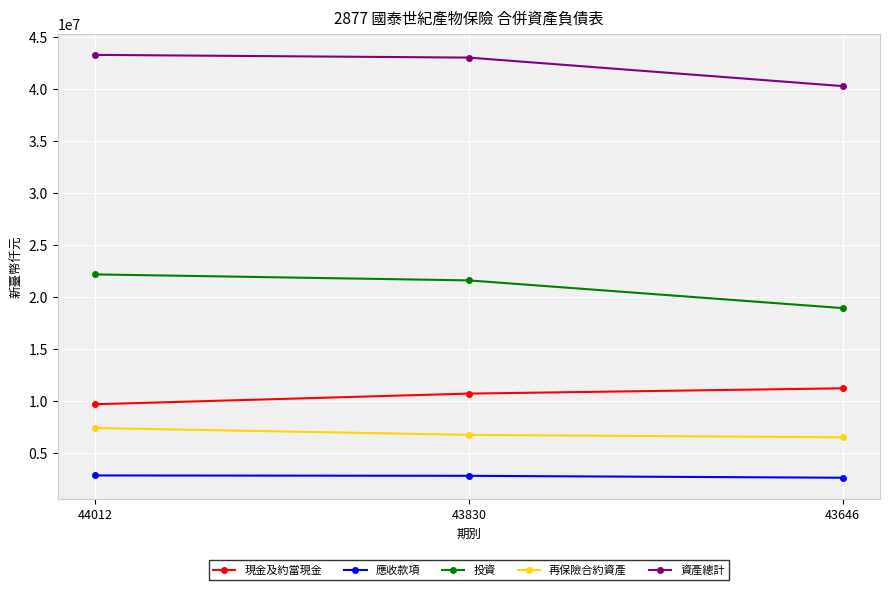

Does the chart have visible grid lines?

Yes